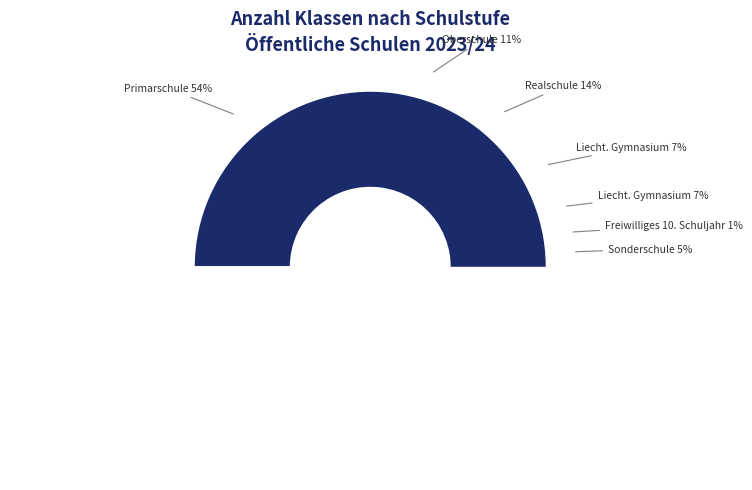

How many slices are in this pie chart?

7